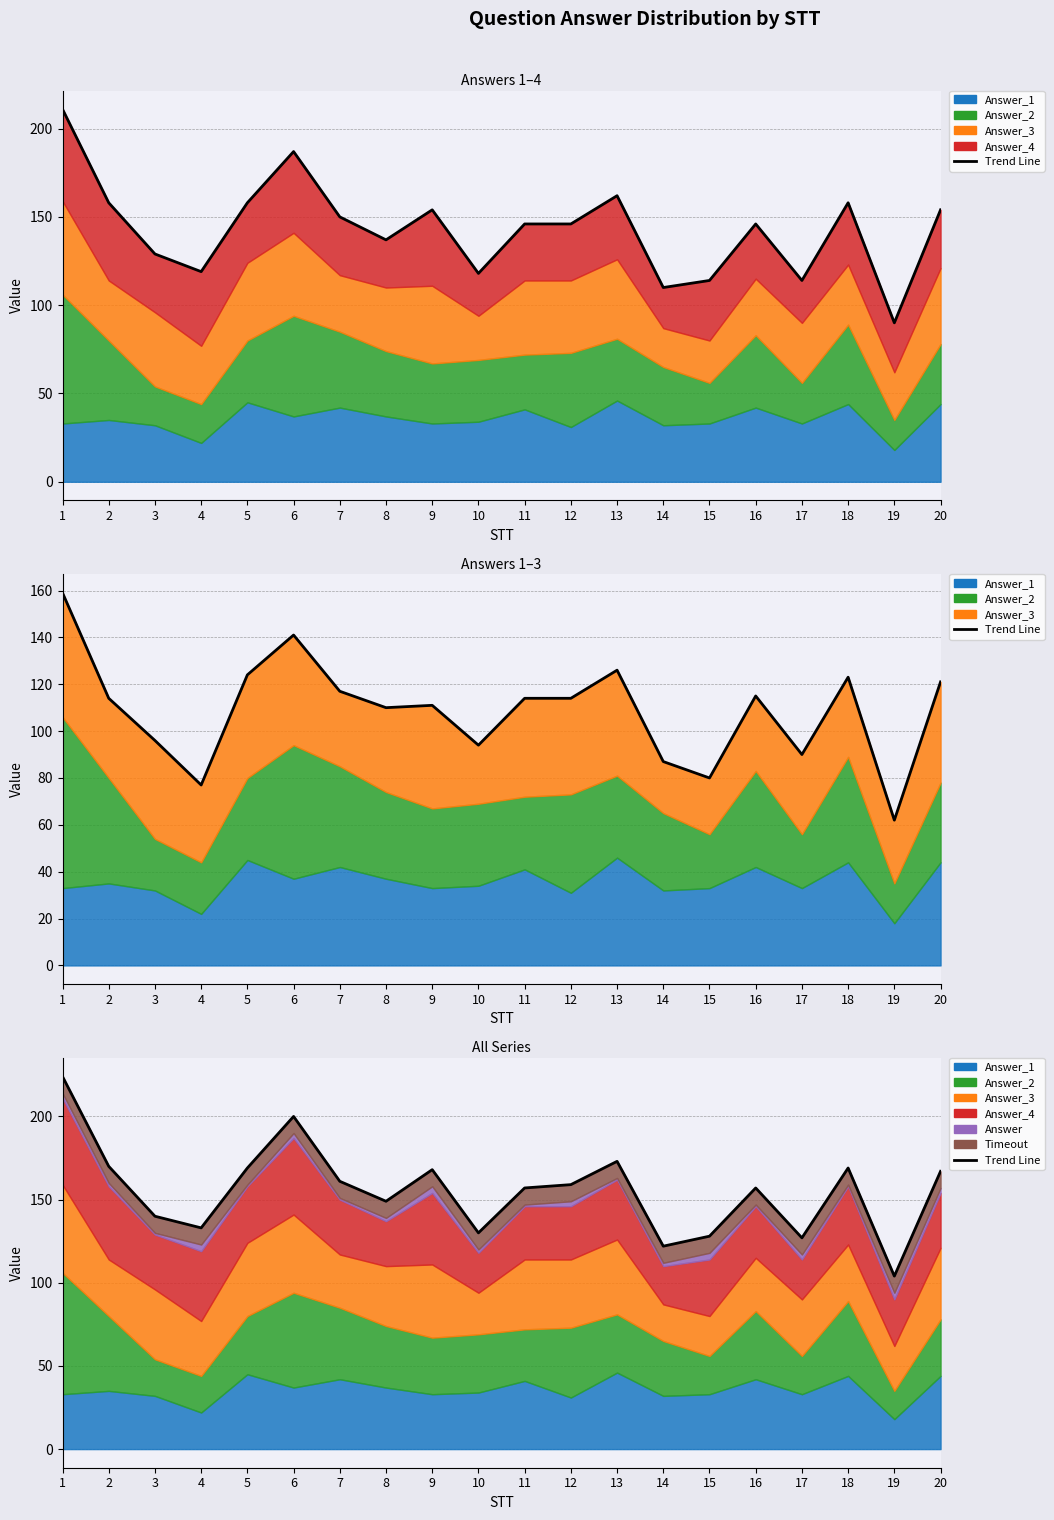

List the labels in order of value, smallest first.

19, 14, 17, 15, 10, 4, 3, 8, 11, 16, 12, 7, 20, 9, 5, 18, 2, 13, 6, 1